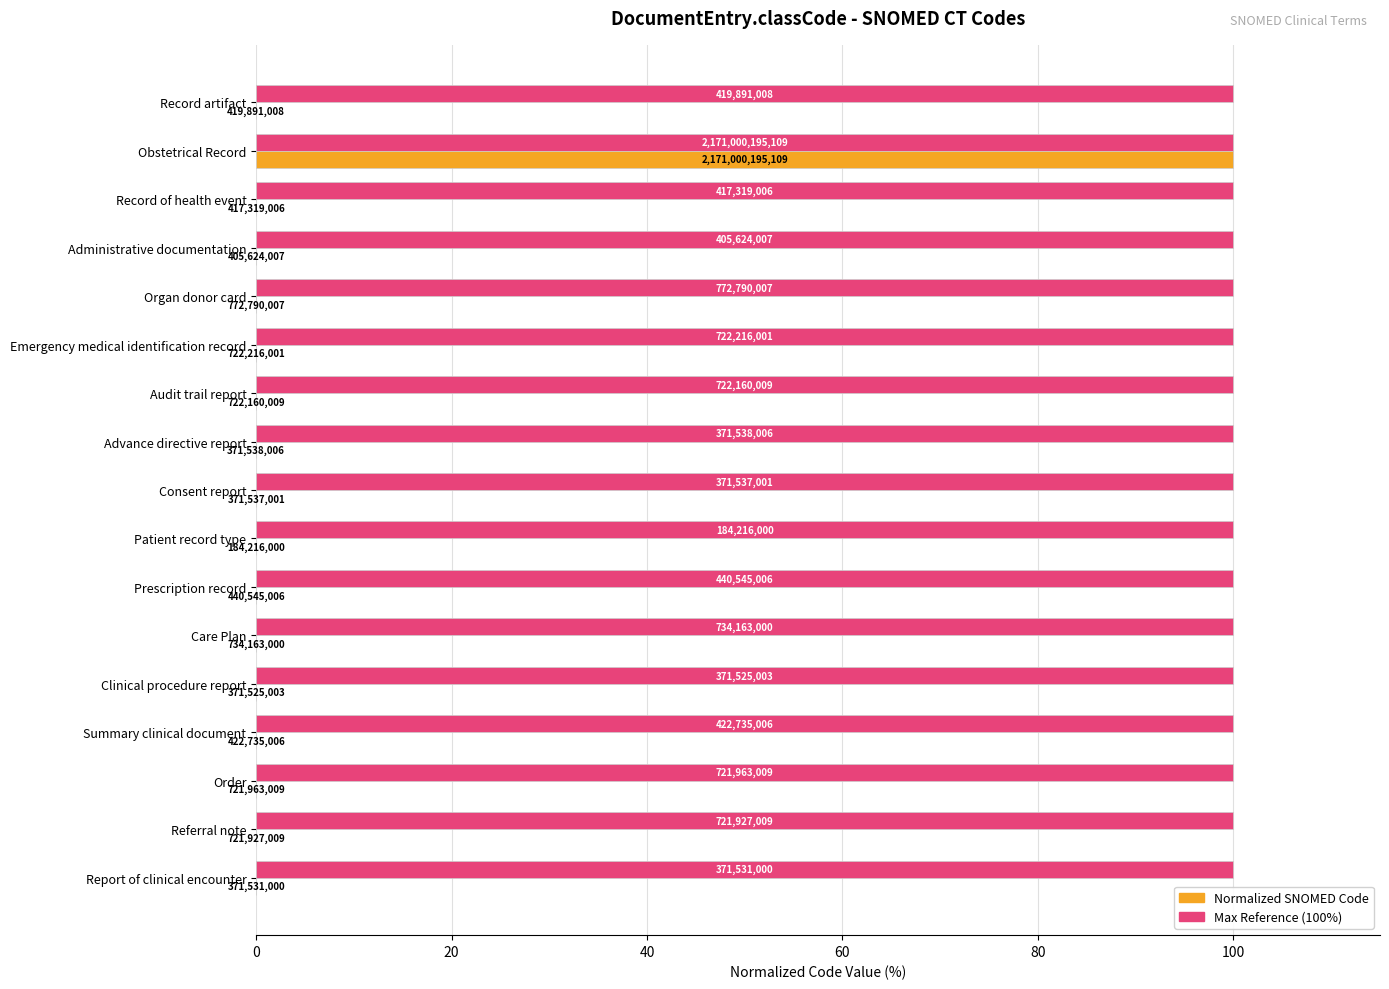

How many bars are there in total?

34